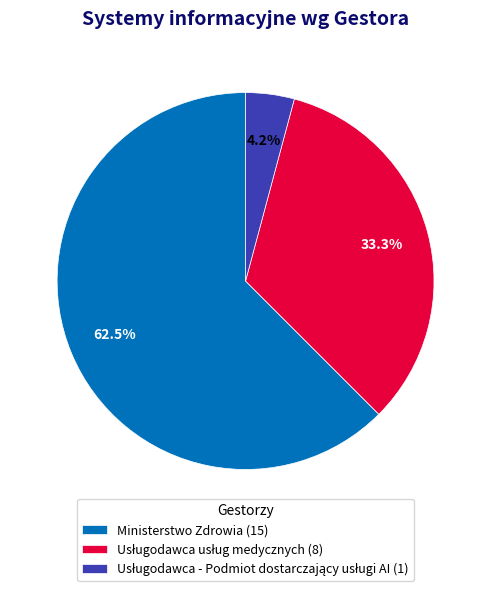

What portion of the pie excludes Ministerstwo Zdrowia (15)?

37.5%